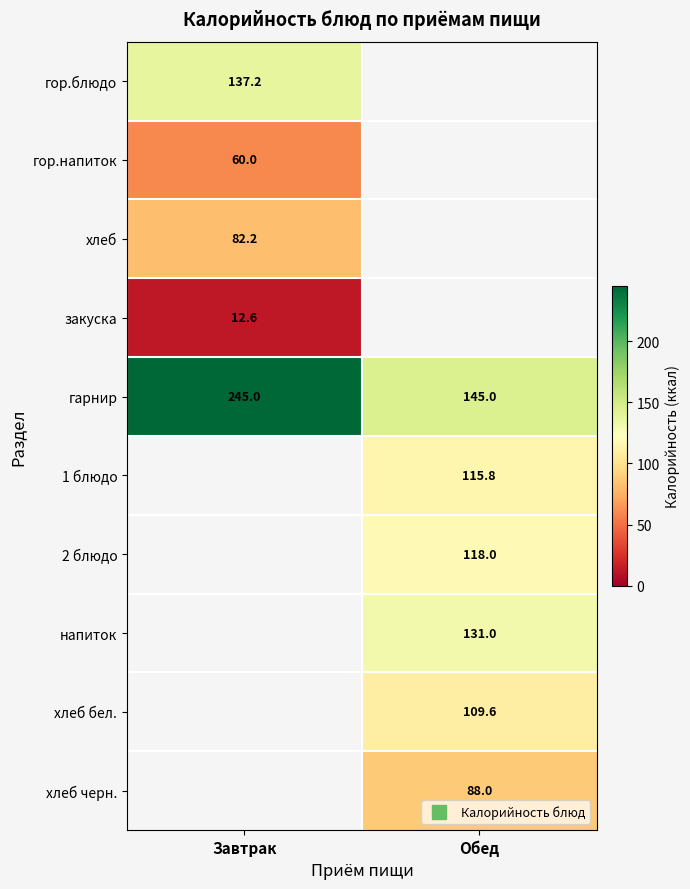

Which series has the largest range (max minus min)?

гарнир